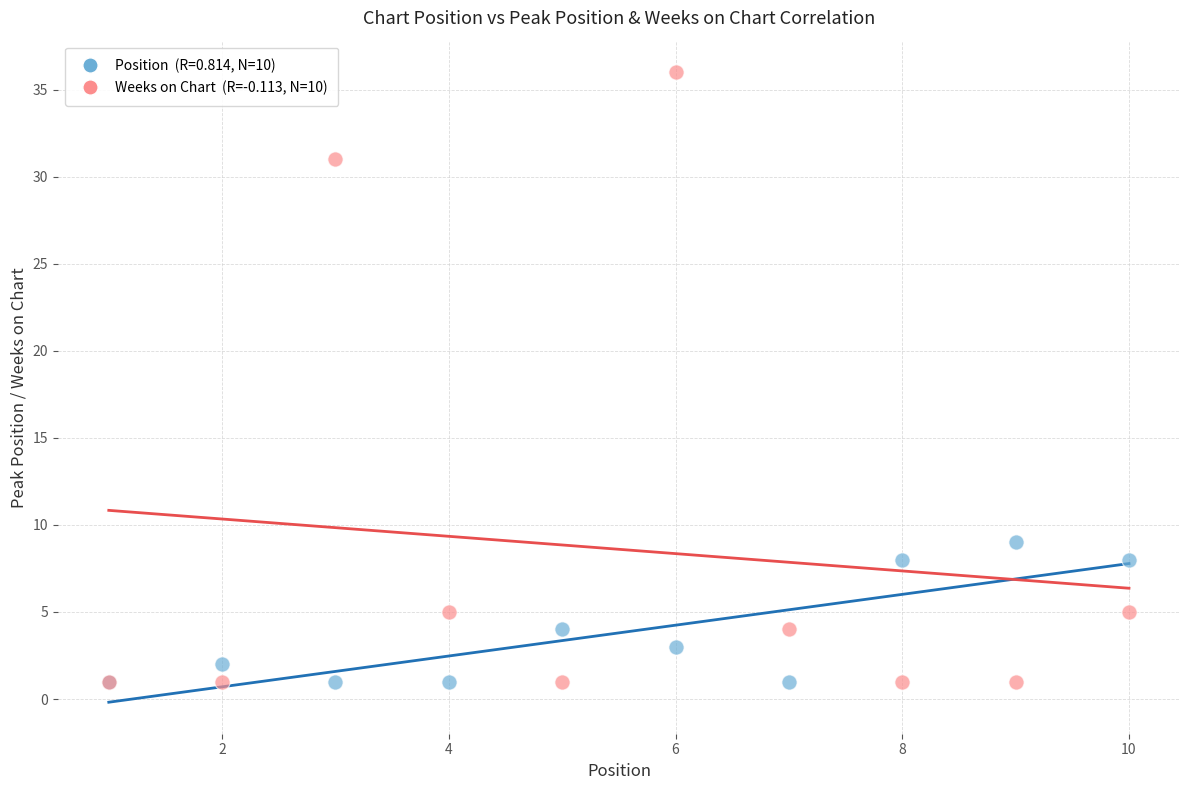

Across all series, what Y value is closest to 18?

9